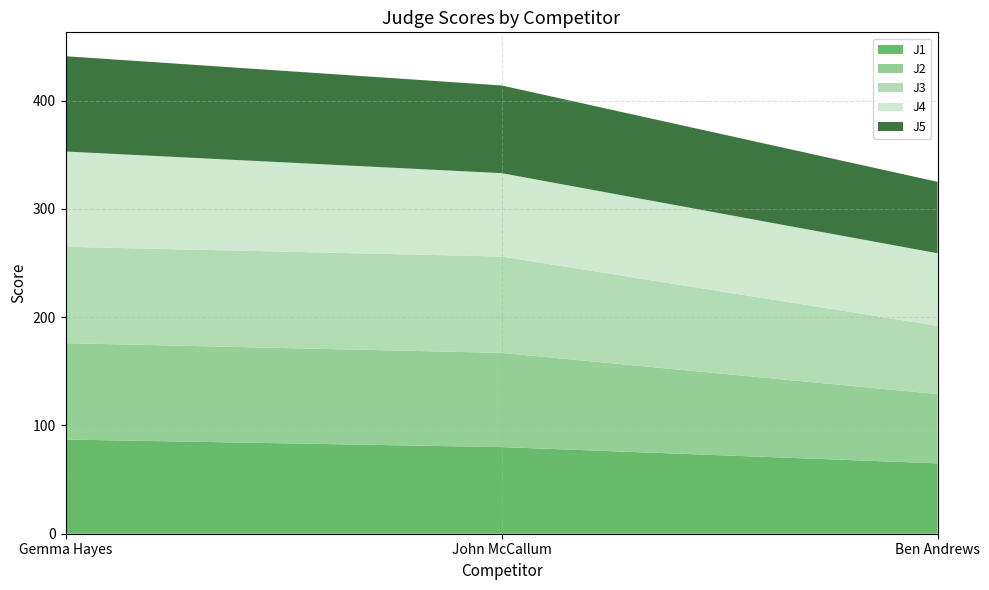

Reading left to right, transcribe all the data shown in this chart.

J1: 87	80	65
J2: 89	87	64
J3: 89	89	63
J4: 88	77	67
J5: 88	81	66